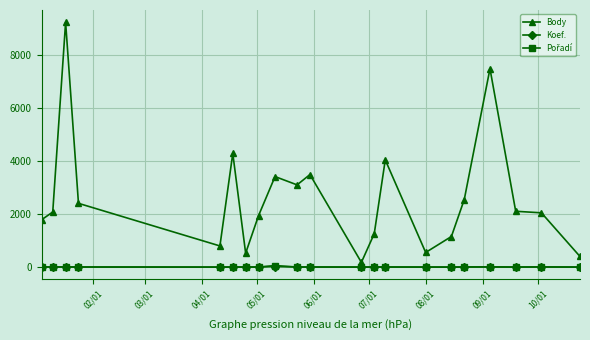

Which series has the widest spread of values?

Body